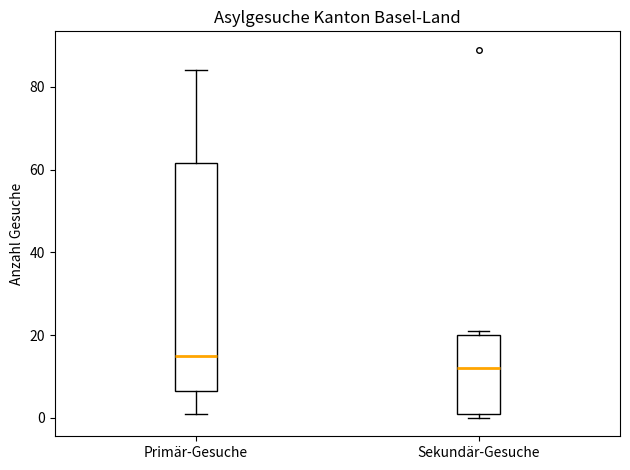

Which box is the tallest, from its lower edge to its upper edge?

Primär-Gesuche